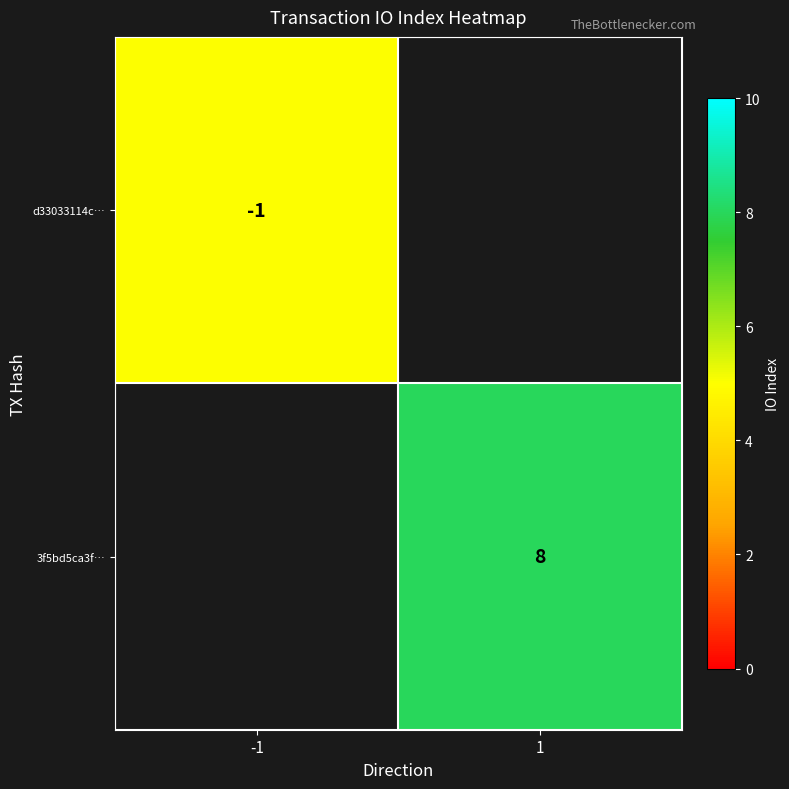

The value of 3f5bd5ca3f… at 1 is 8. True or false?

True